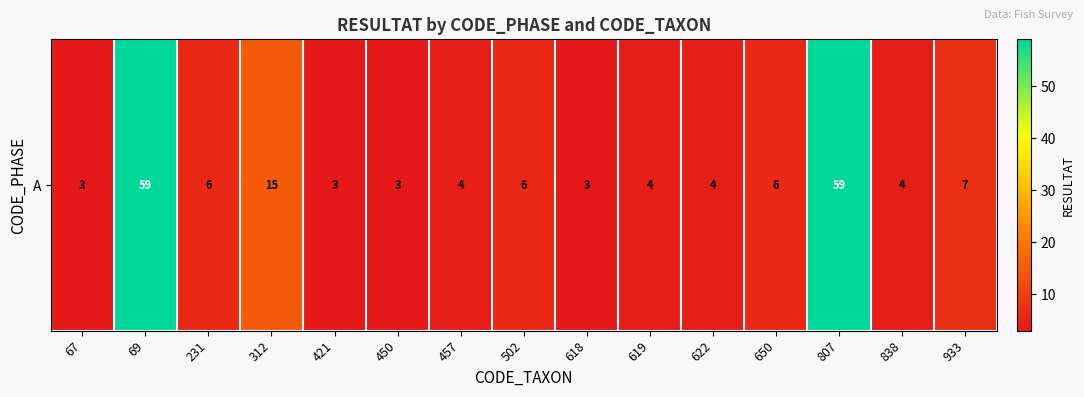

List the labels in order of value, smallest first.

67, 421, 450, 618, 457, 619, 622, 838, 231, 502, 650, 933, 312, 69, 807